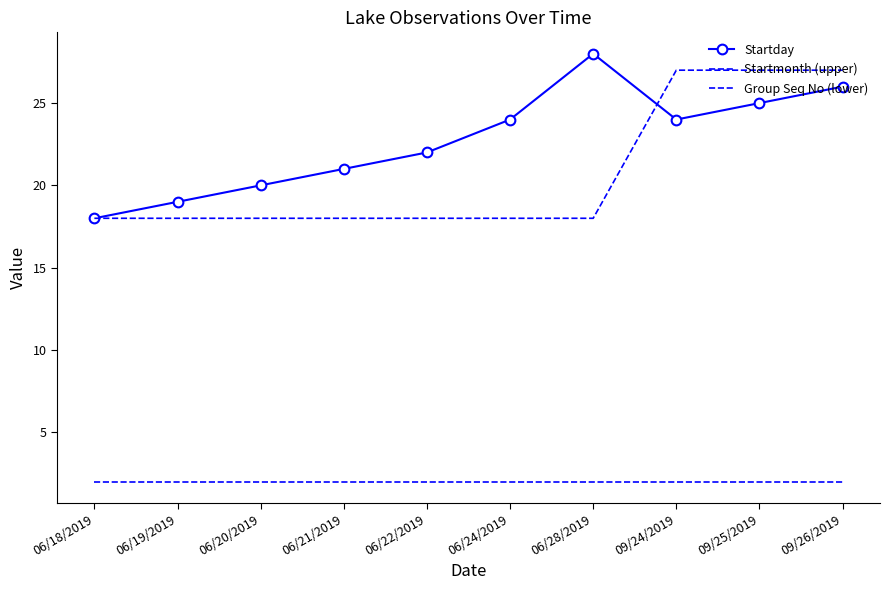

Is it true that Startmonth (upper) equals 18 at 06/19/2019?

True